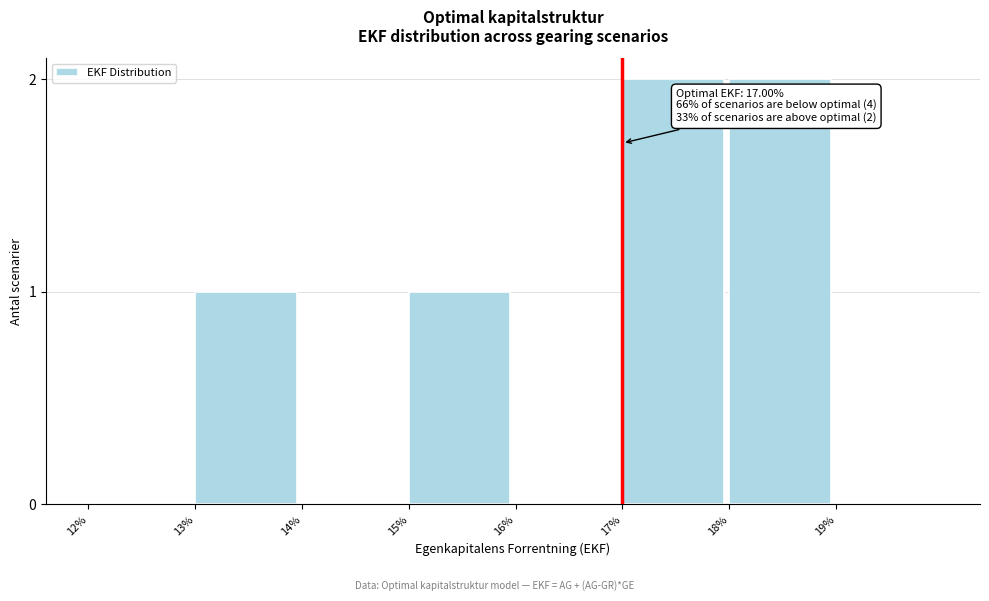

Reading right to left, transcribe all the data shown in this chart.

19%=0	18%=2	17%=2	16%=0	15%=1	14%=0	13%=1	12%=0